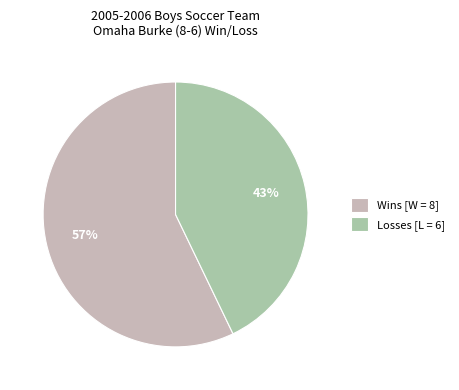

To the nearest percent, what is the difference between the largest and smallest slice percentages?

14%